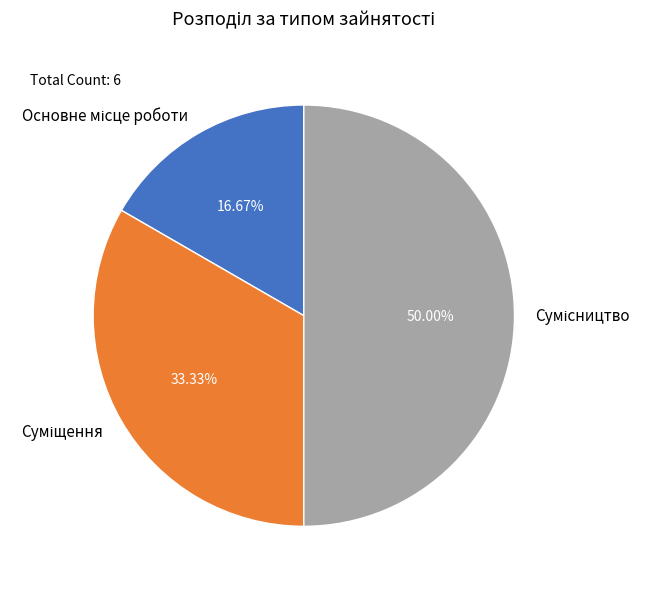

How many segments does this pie chart have?

3